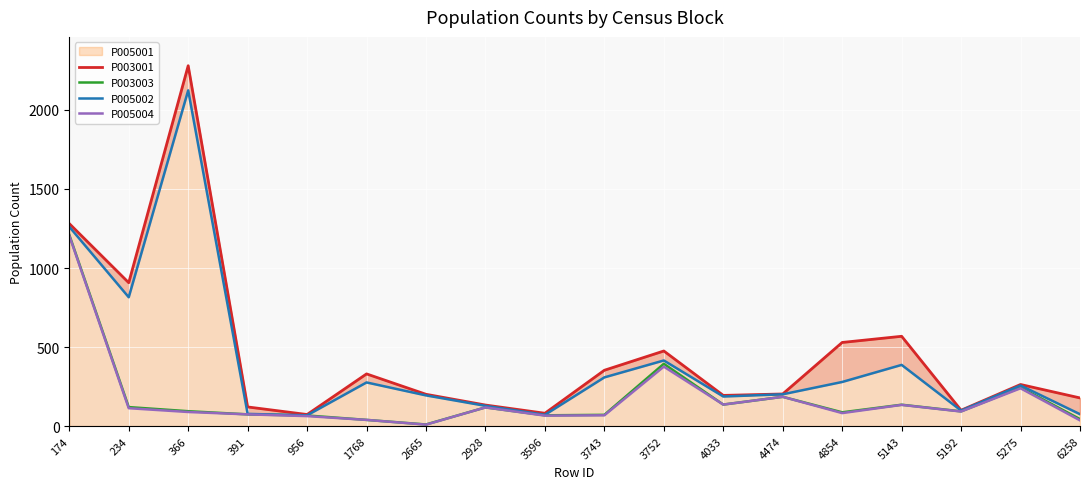

At which category is the sum across all series the highest?

174